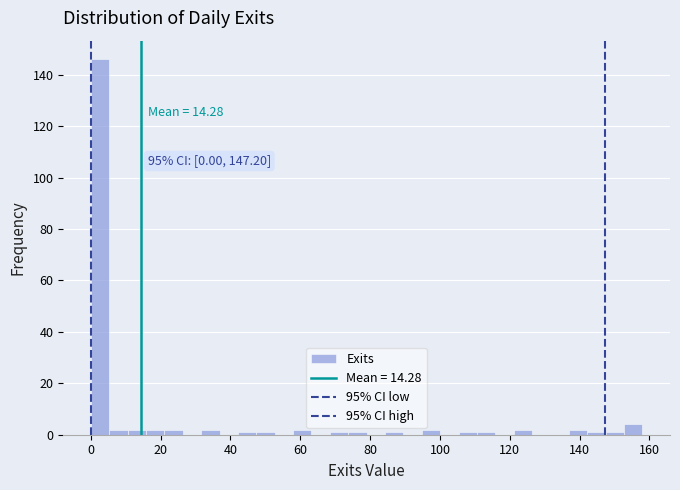

Read against the x-axis, roughly where is the centre of the tallest bar?

2